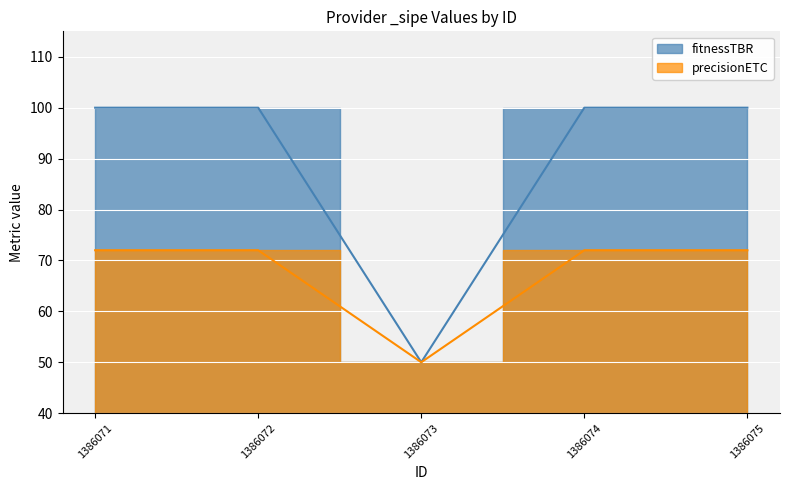

Rank the series by their maximum value, from highest to lowest.

fitnessTBR, precisionETC